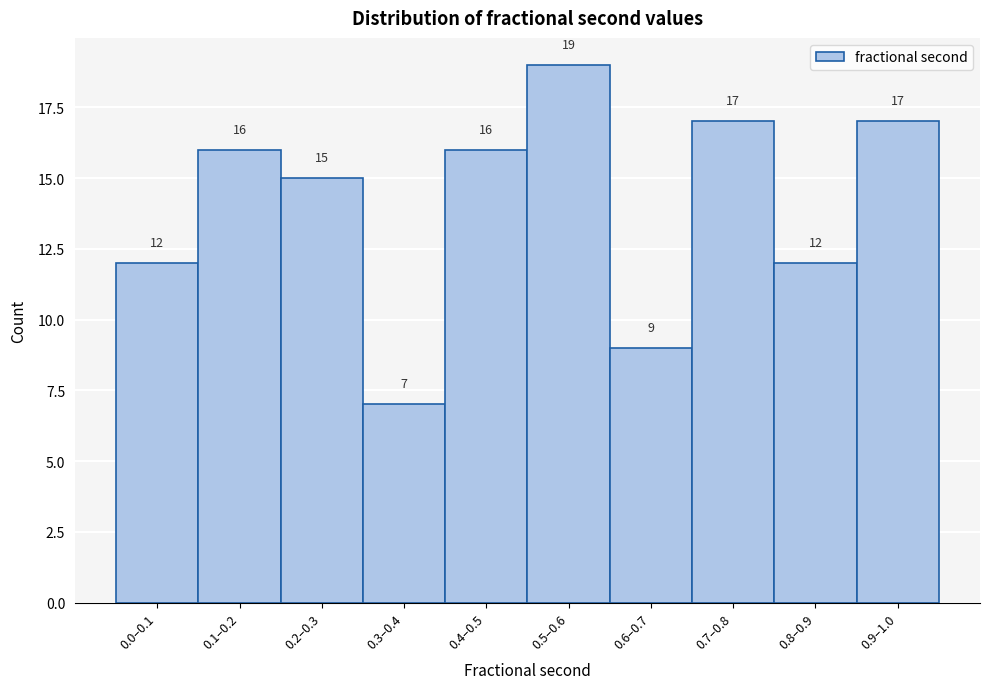

Reading right to left, transcribe all the data shown in this chart.

0.9–1.0=17	0.8–0.9=12	0.7–0.8=17	0.6–0.7=9	0.5–0.6=19	0.4–0.5=16	0.3–0.4=7	0.2–0.3=15	0.1–0.2=16	0.0–0.1=12